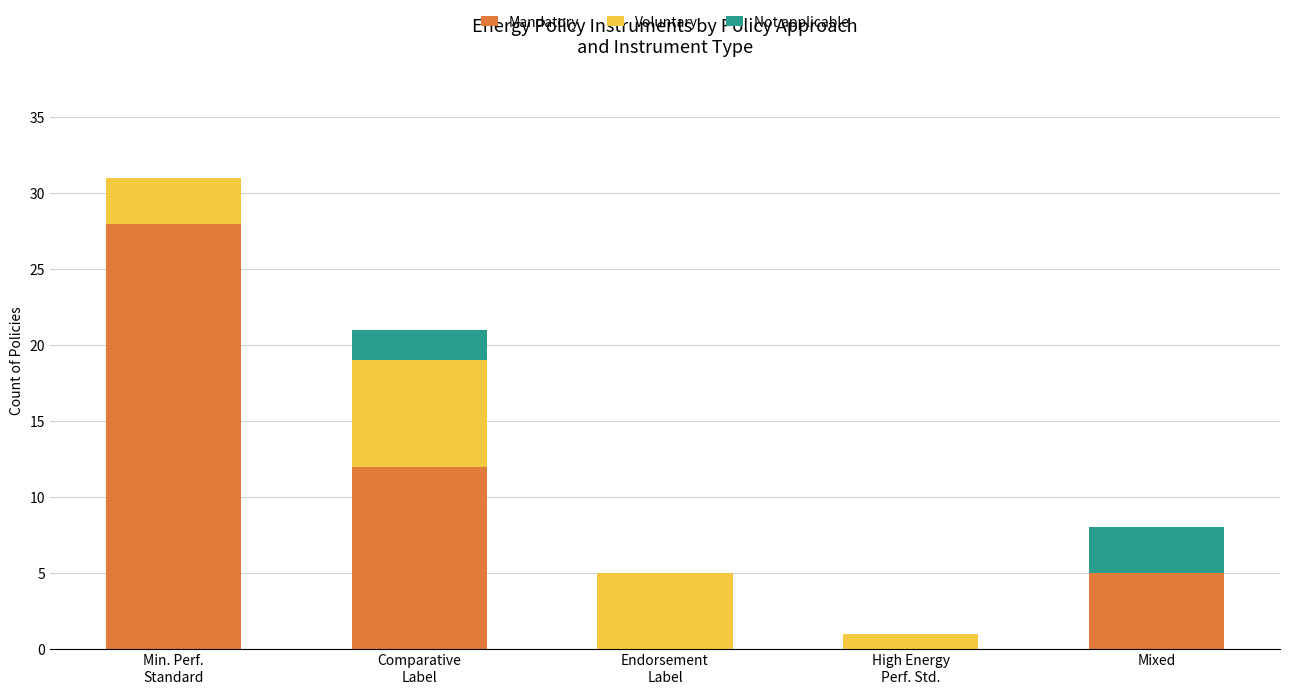

What is the sum of all Mandatory values?

45